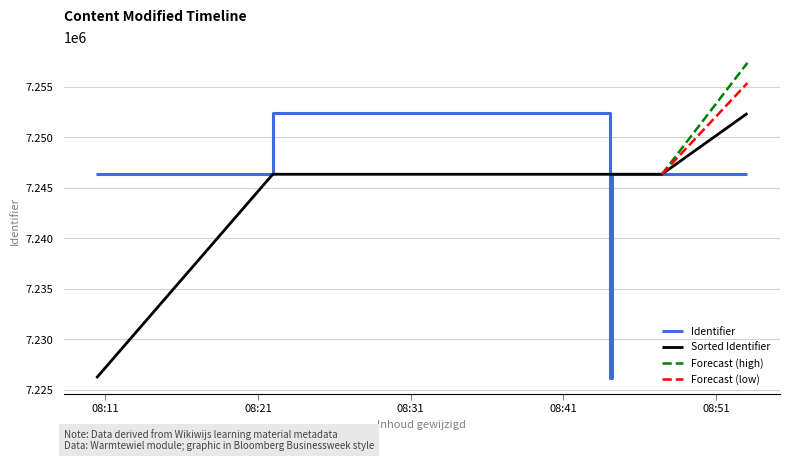

What is the difference between the values at 2022-08-02 08:53:03 and 2022-08-02 08:10:25?

1